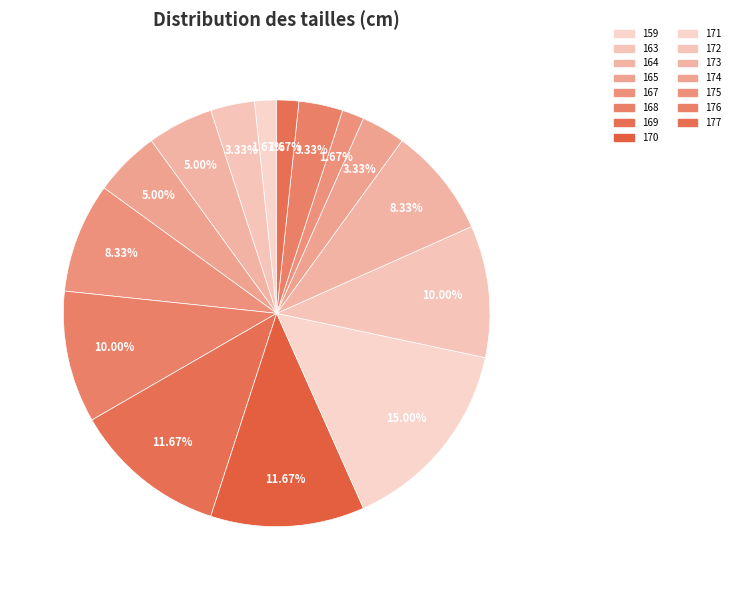

What is the total percentage of 159 and 168?

11.7%